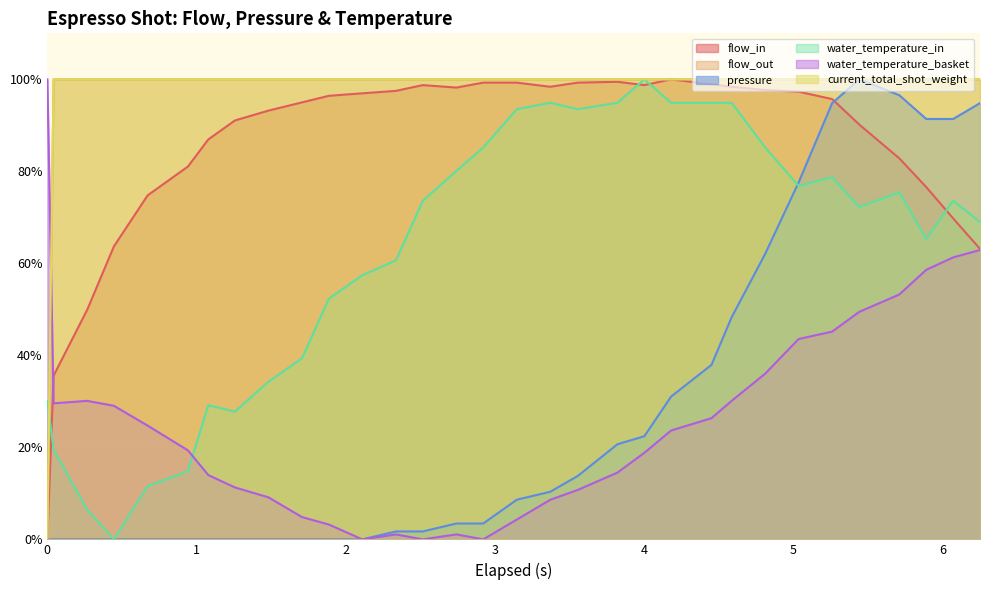

Does the chart display data point markers on the line(s)?

No